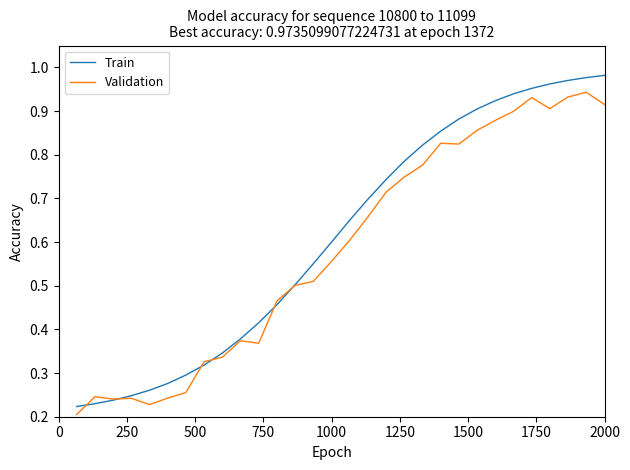

Rank the series by their maximum value, from lowest to highest.

Validation, Train